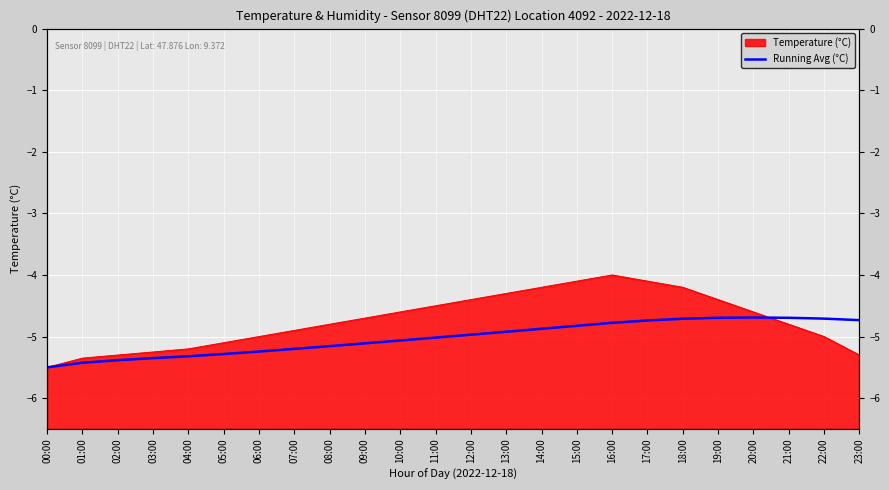

True or false: the data shows -5.2 at 08:00.

True